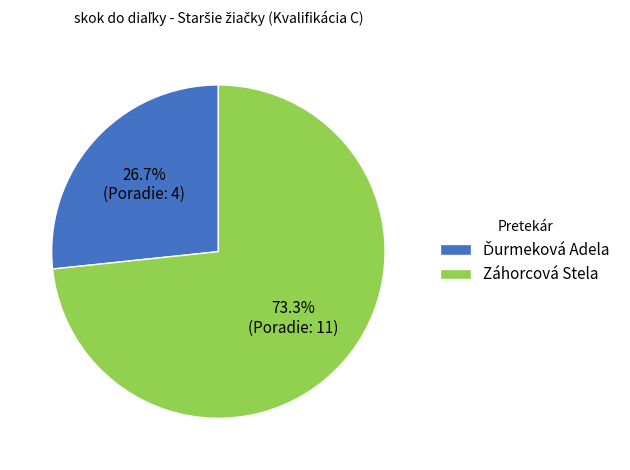

Which category accounts for the majority?

Záhorcová Stela